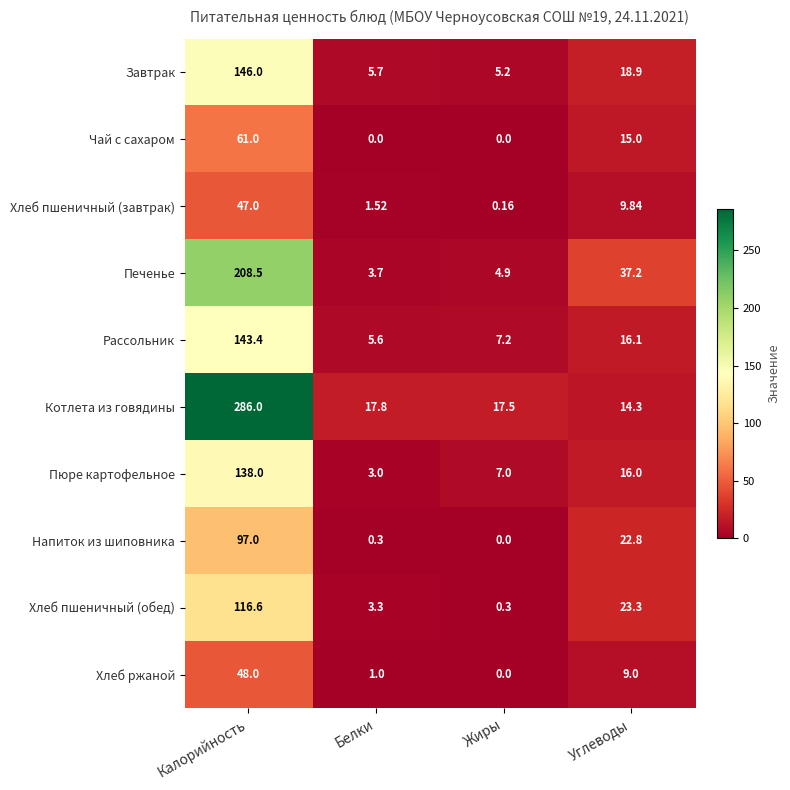

Where is Рассольник nearest to the value 74?

Углеводы